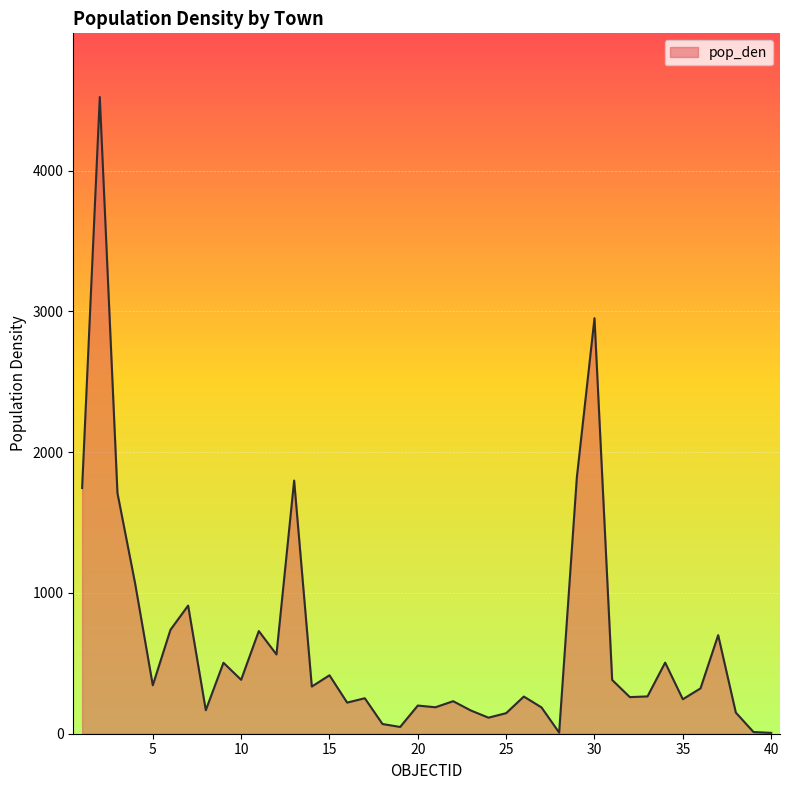

What is the greatest value displayed?

4522